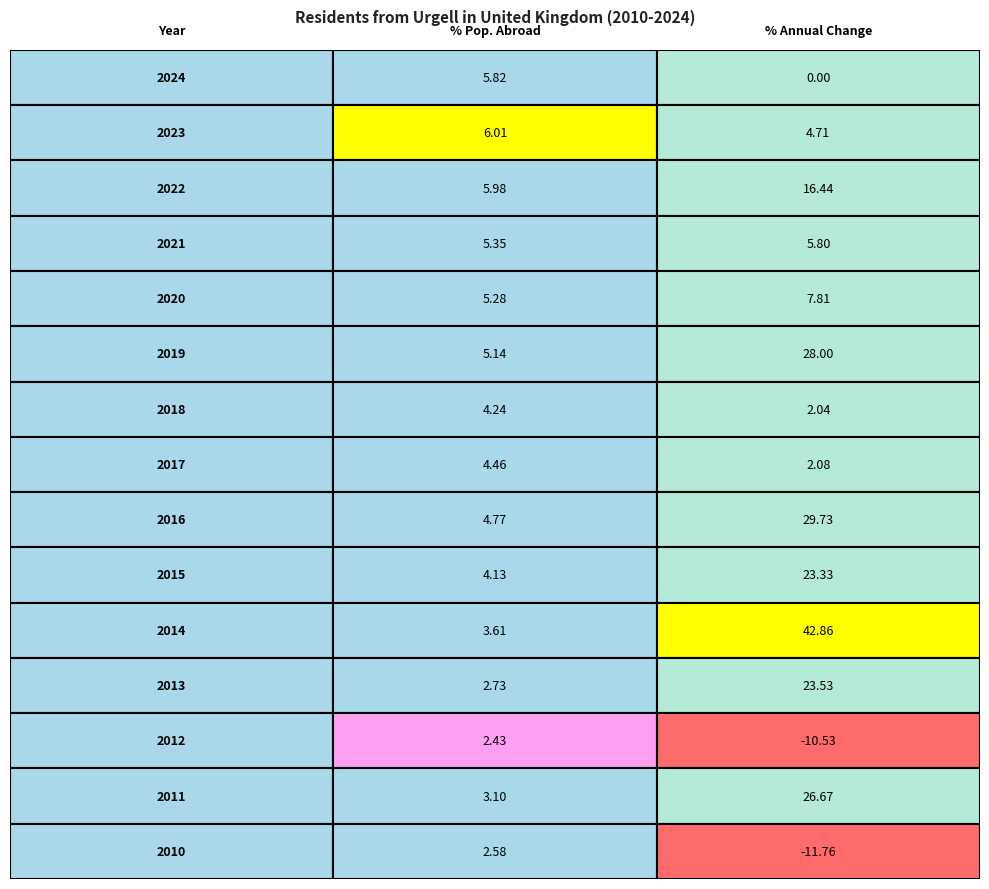

Which series changed the most between 0 and 1?

2014